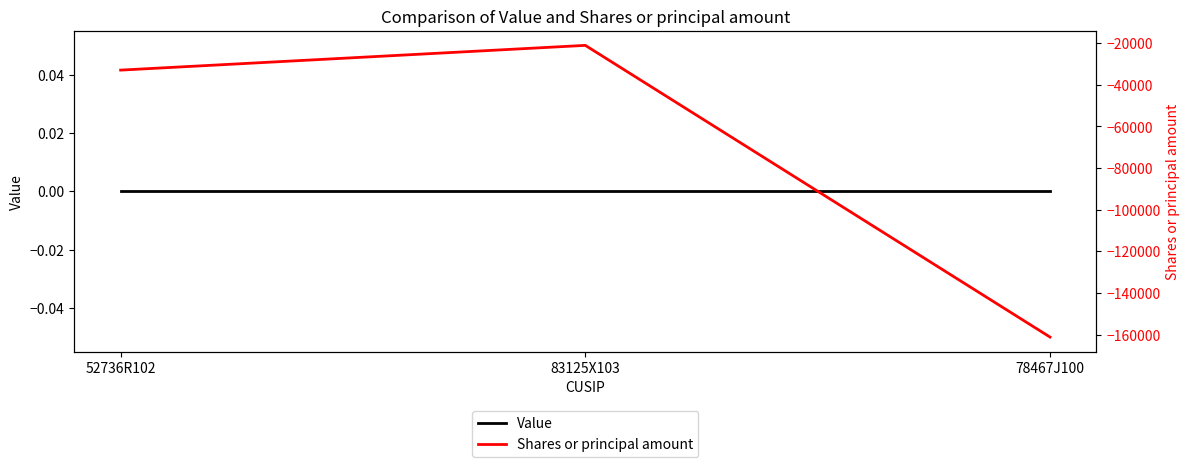

Reading left to right, what are all the values shown in this chart?

Value: 52736R102=0	83125X103=0	78467J100=0
Shares or principal amount: 52736R102=-32939	83125X103=-21057	78467J100=-161122